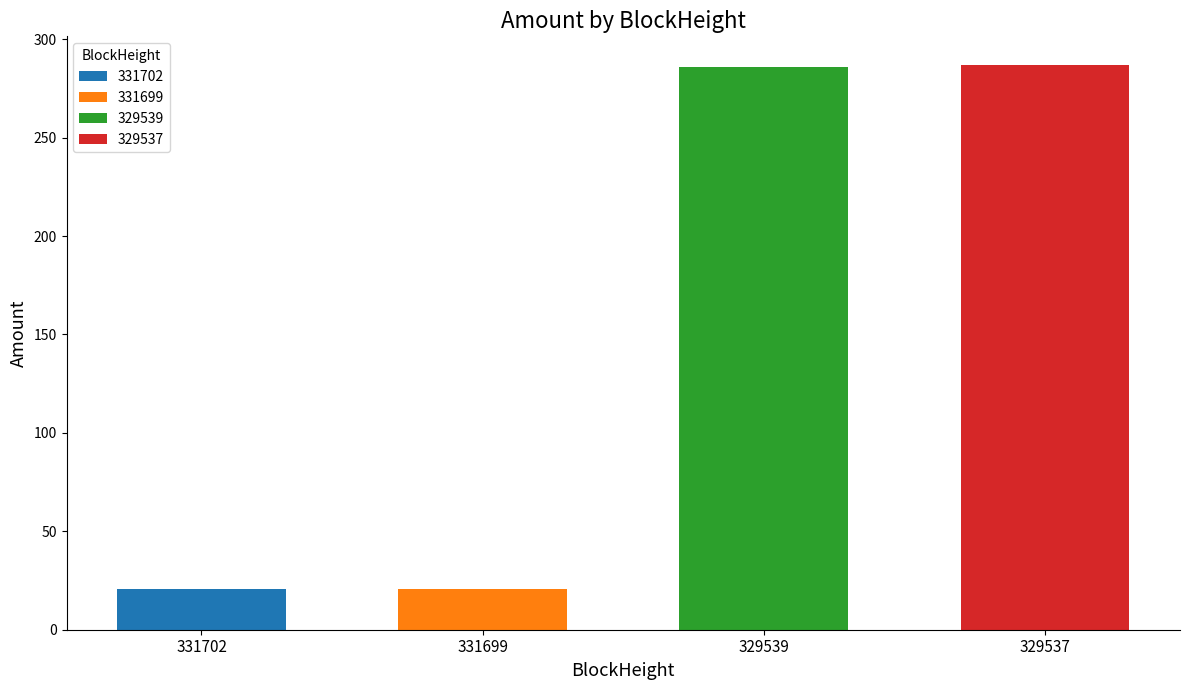

What is the smallest value displayed?

20.5